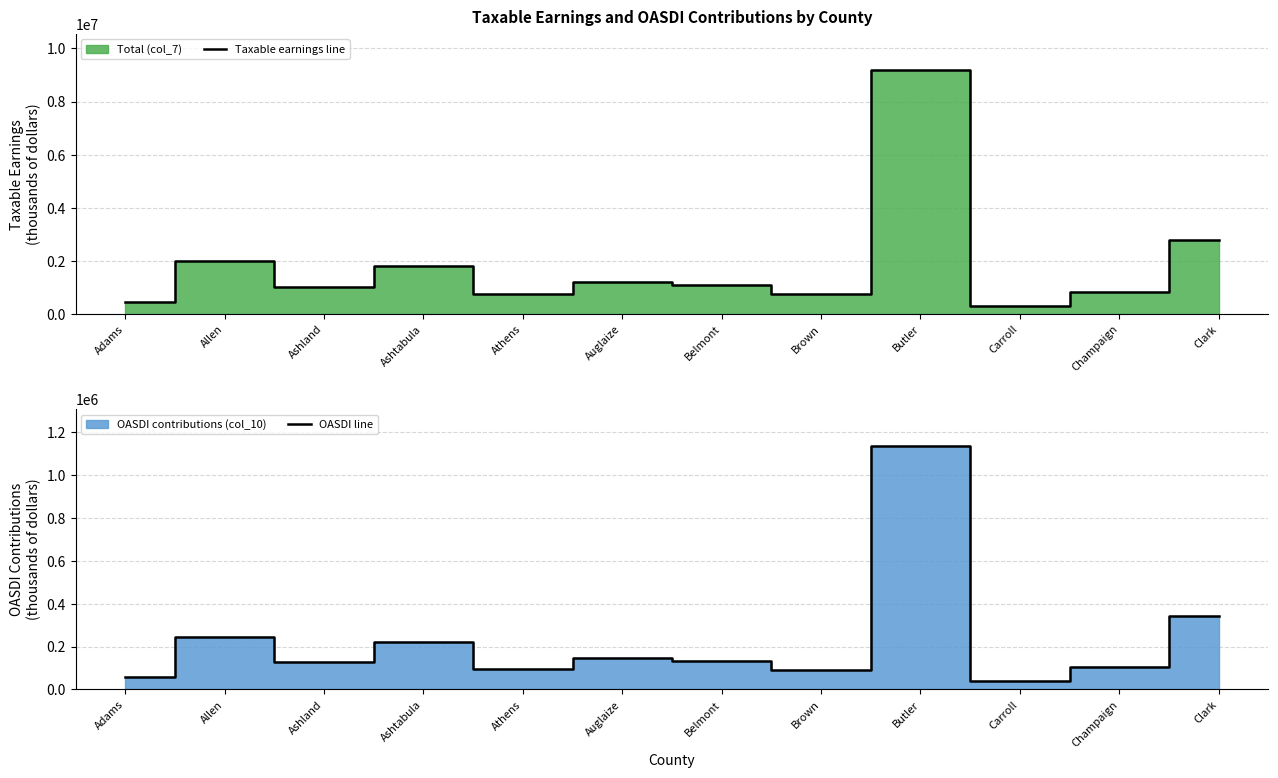

How many distinct data groups are displayed?

2